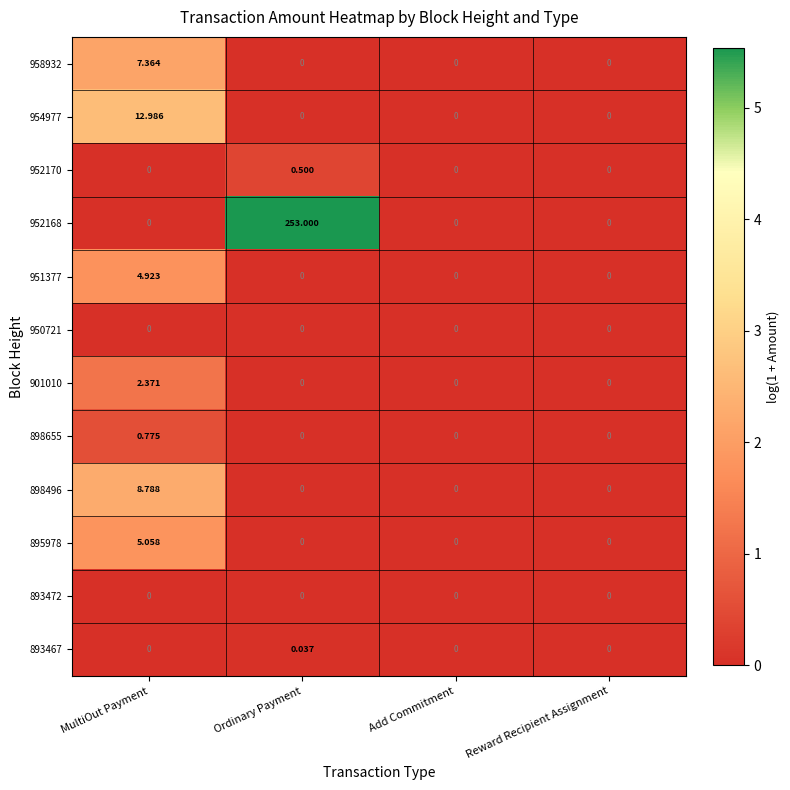

At which category does the chart reach its peak across all series?

Ordinary Payment